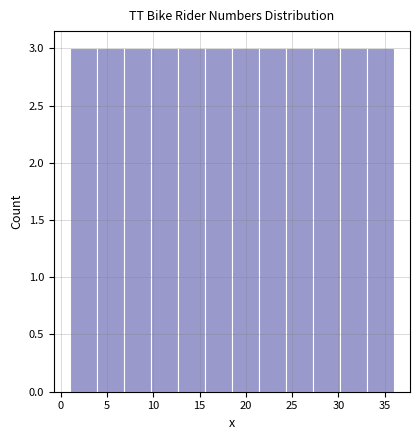

Reading left to right, transcribe this chart: for each bar, give the range it covers on the x-axis and its height. Neither the bar edges nor the heights are printed on the chart, so give them approximately, as read against the axes.

1.0 to 4.0: 3
4.0 to 7.0: 3
7.0 to 10.0: 3
10.0 to 12.5: 3
12.5 to 15.5: 3
15.5 to 18.5: 3
18.5 to 21.5: 3
21.5 to 24.5: 3
24.5 to 27.5: 3
27.5 to 30.0: 3
30.0 to 33.0: 3
33.0 to 36.0: 3